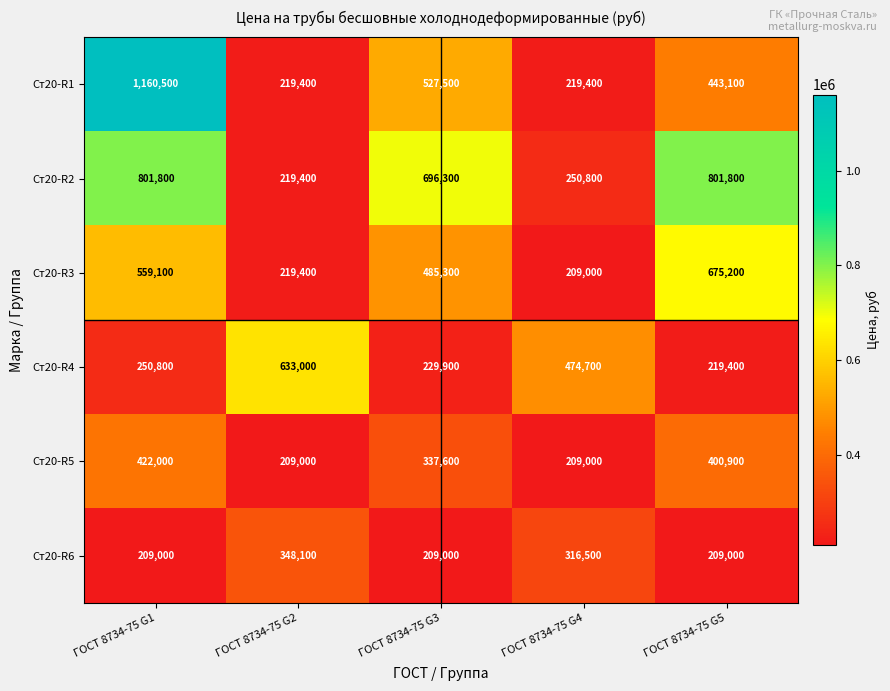

Count the number of data series in this chart.

6